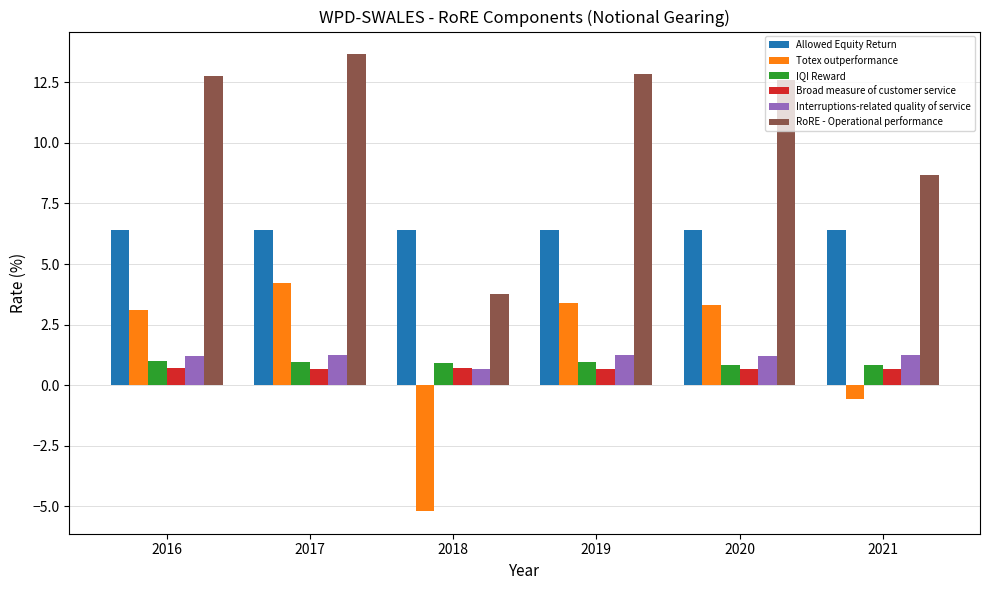

How many values in the Interruptions-related quality of service series are below 1?

1